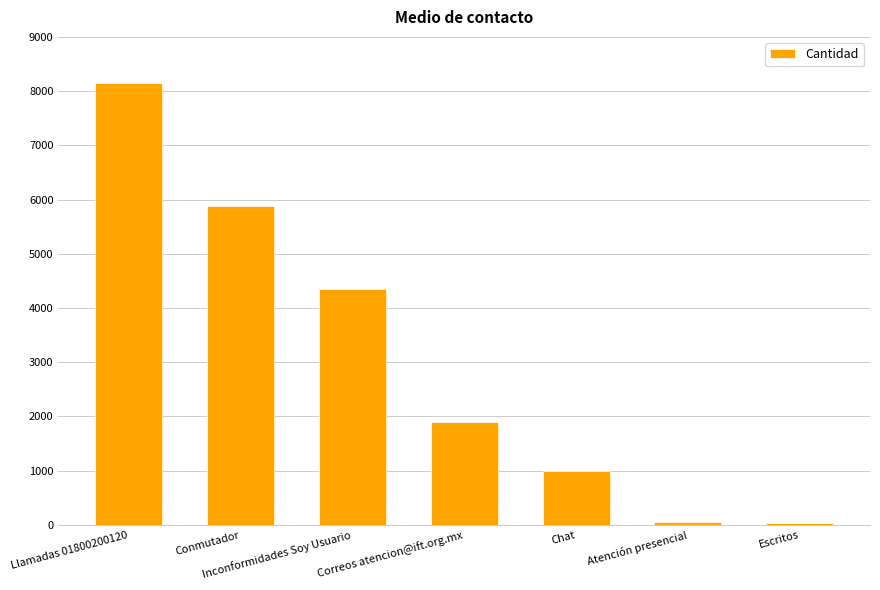

Which label corresponds to the largest value in the chart?

Llamadas 01800200120